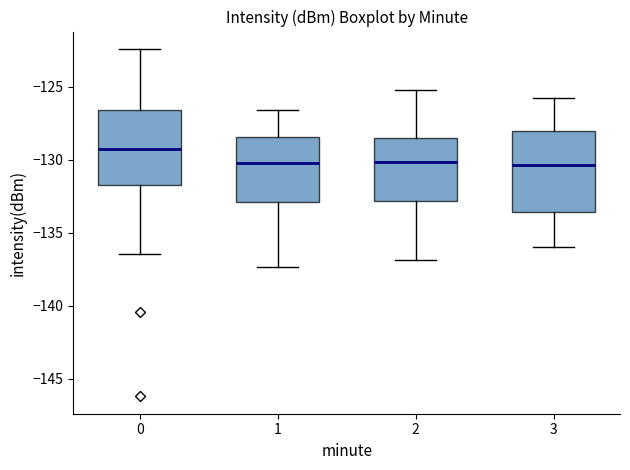

Where does the median line of the box at x = 0 sit on the y-axis? The values are not printed on the chart, so give them approximately, as read against the axis.

-129.5